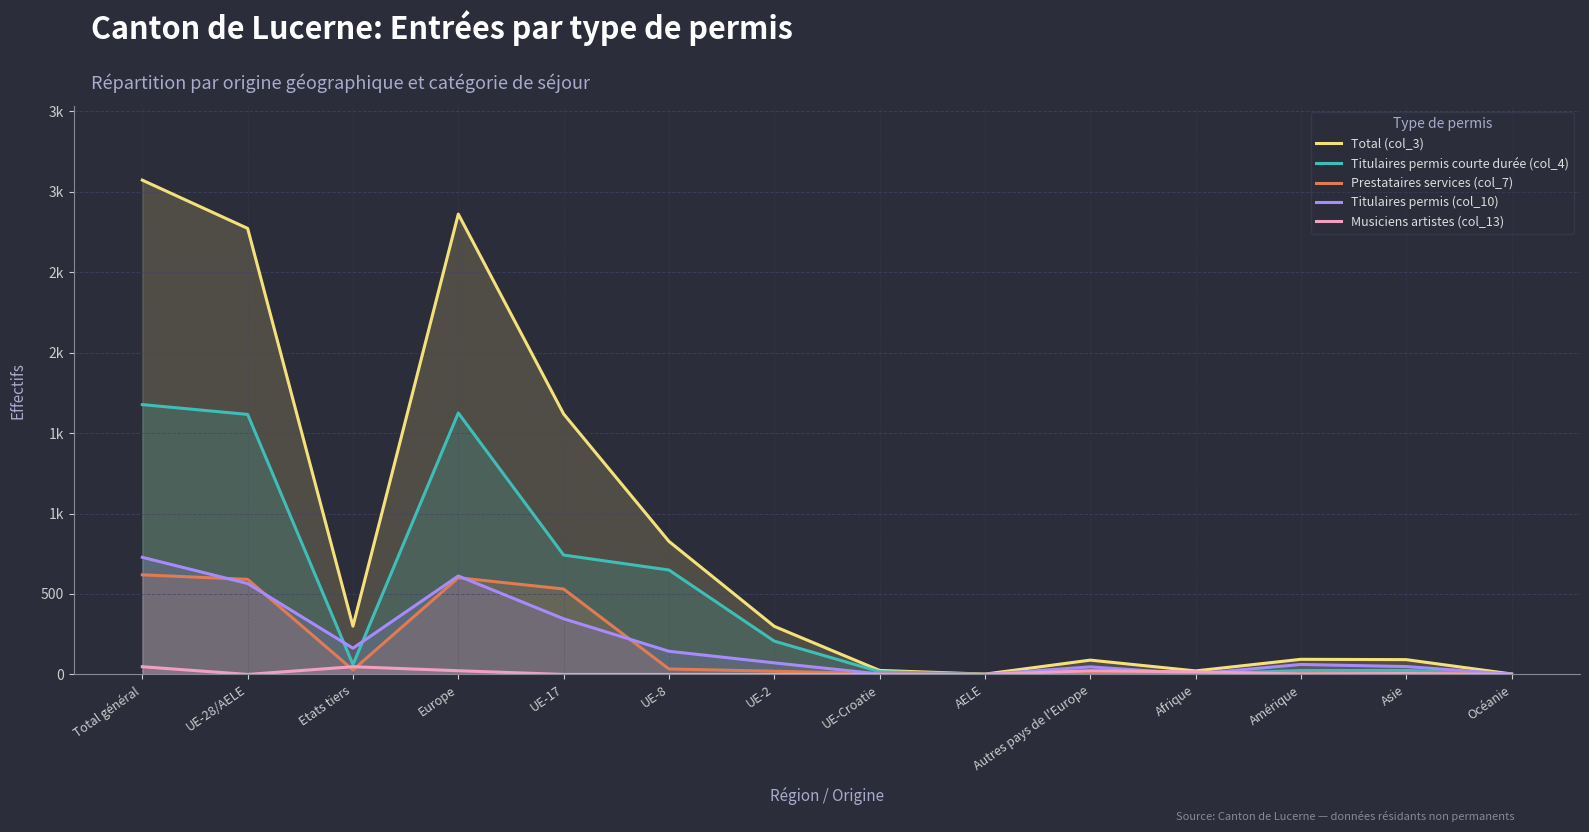

True or false: Titulaires permis (col_10) and Prestataires services (col_7) cross at least once.

True